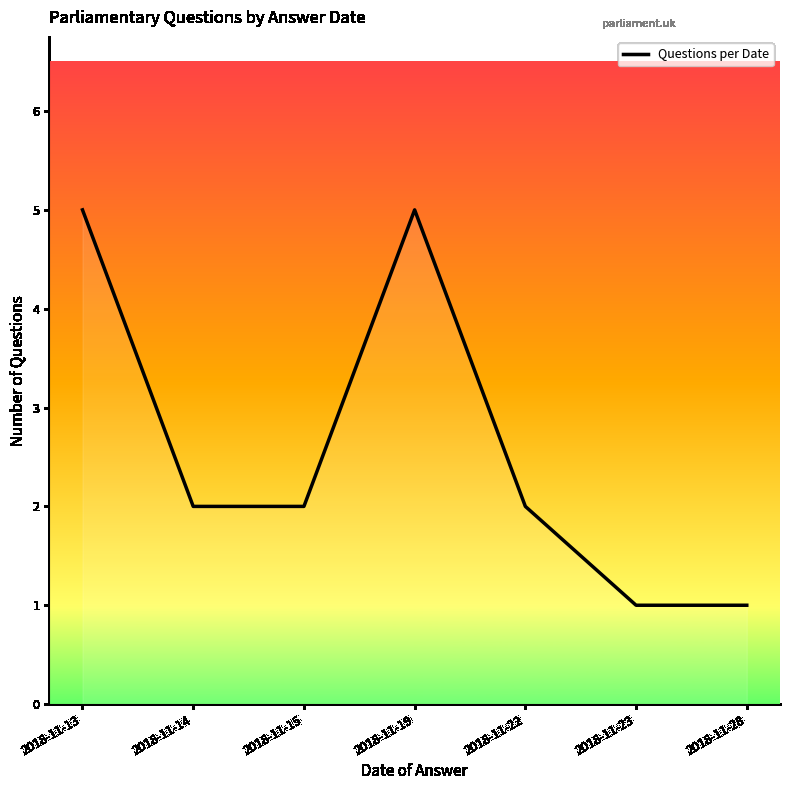

True or false: there are more than 1 points higher than both neighbors.

False